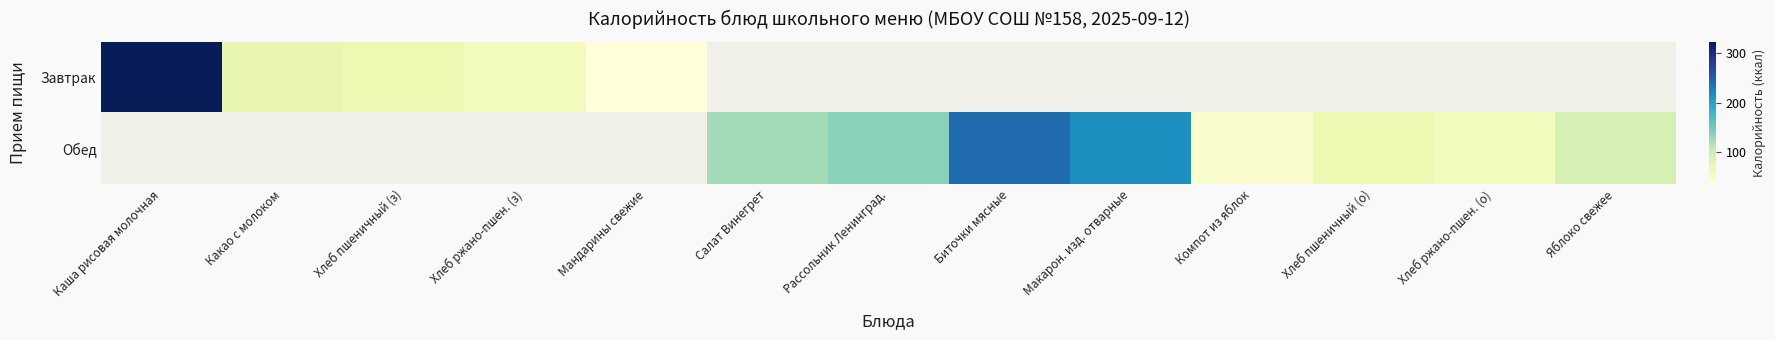

What is the sum of the Завтрак values at Каша рисовая молочная and Хлеб ржано-пшен. (з)?

381.8